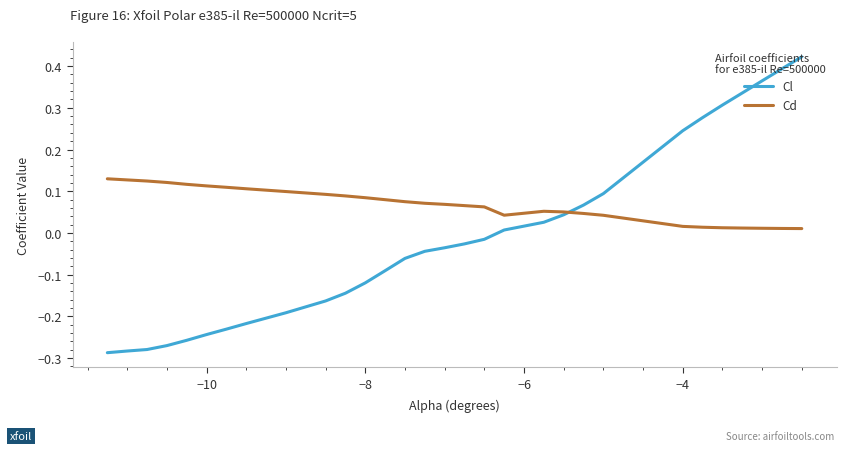

In Cd, how many points are lower than both neighbors (excluding endpoints)?

1